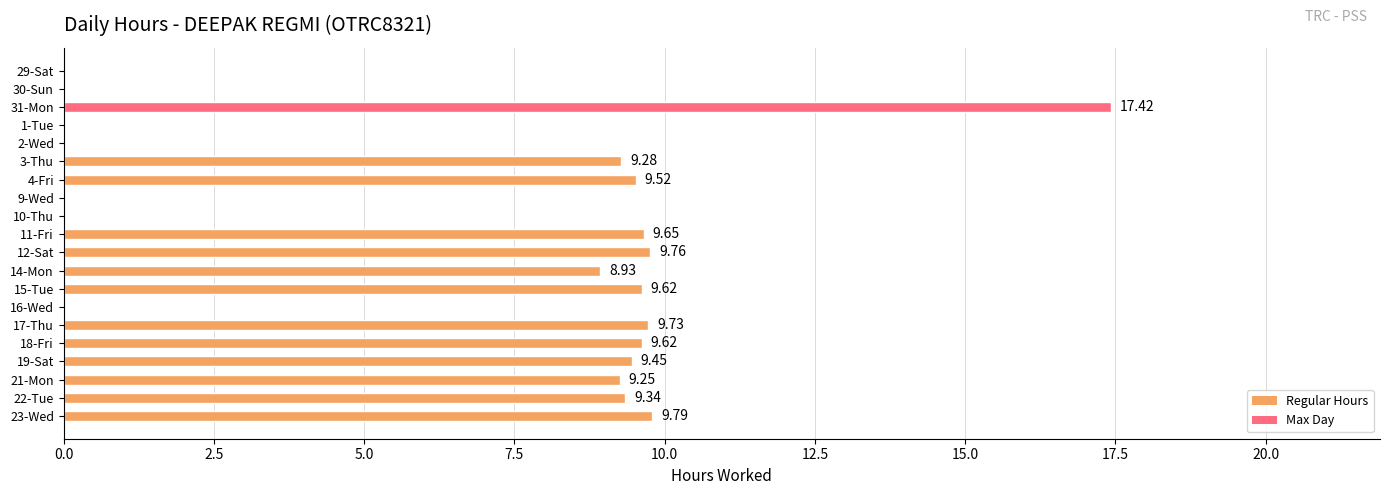

At which label is the value closest to 8?

14-Mon